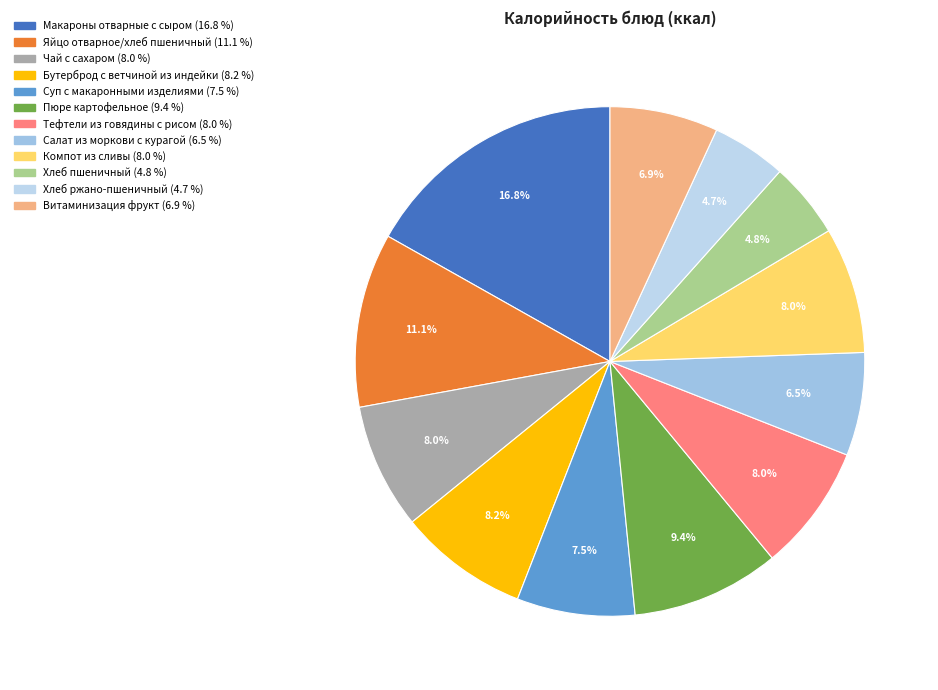

What is the smallest slice in the pie chart?

Хлеб ржано-пшеничный